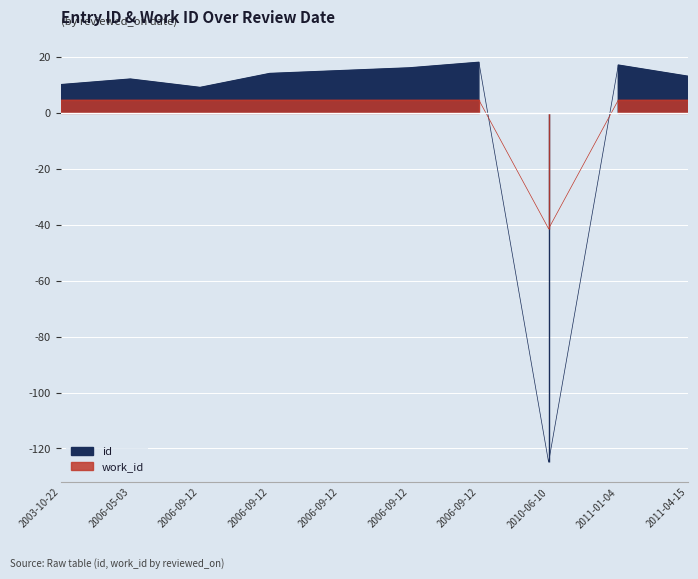

Reading right to left, what are all the values shown in this chart?

id: 2011-04-15=13.1	2011-01-04=17.1	2010-06-10=-124.9	2006-09-12=18.1	2006-09-12=16.1	2006-09-12=15.1	2006-09-12=14.1	2006-09-12=9.1	2006-05-03=12.1	2003-10-22=10.1
work_id: 2011-04-15=4.6	2011-01-04=4.6	2010-06-10=-41.4	2006-09-12=4.6	2006-09-12=4.6	2006-09-12=4.6	2006-09-12=4.6	2006-09-12=4.6	2006-05-03=4.6	2003-10-22=4.6